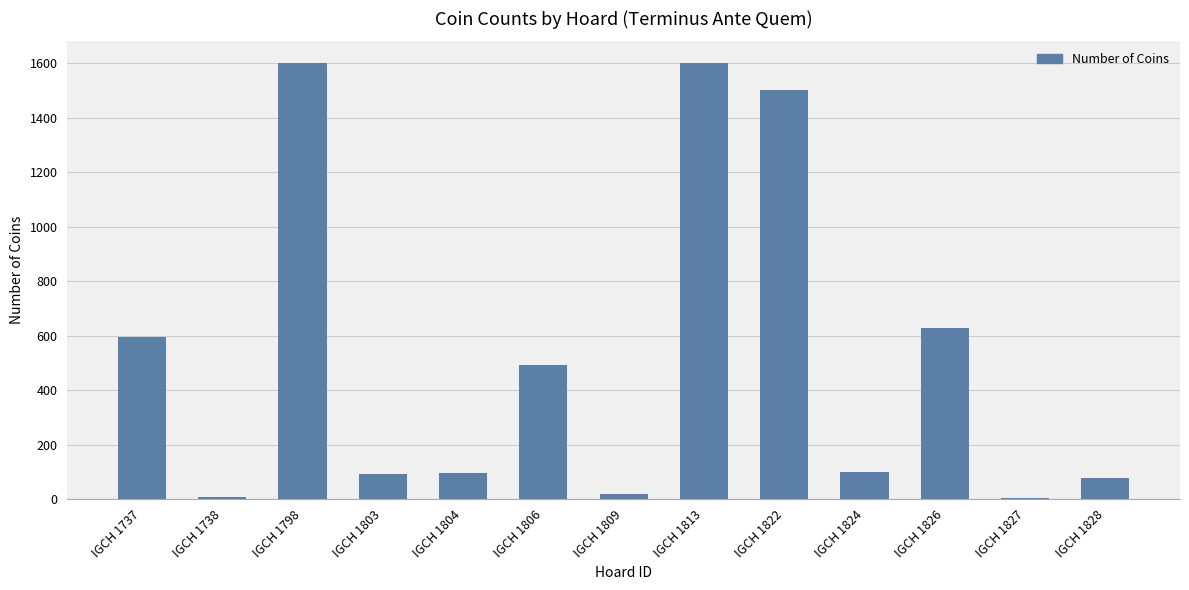

What is the change in value from IGCH 1738 to IGCH 1809?

+13